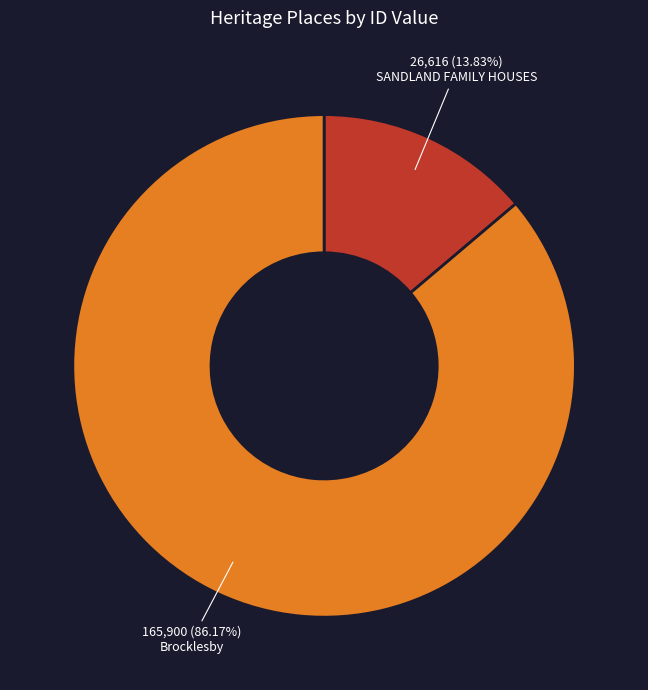

Count the number of slices in the pie.

2